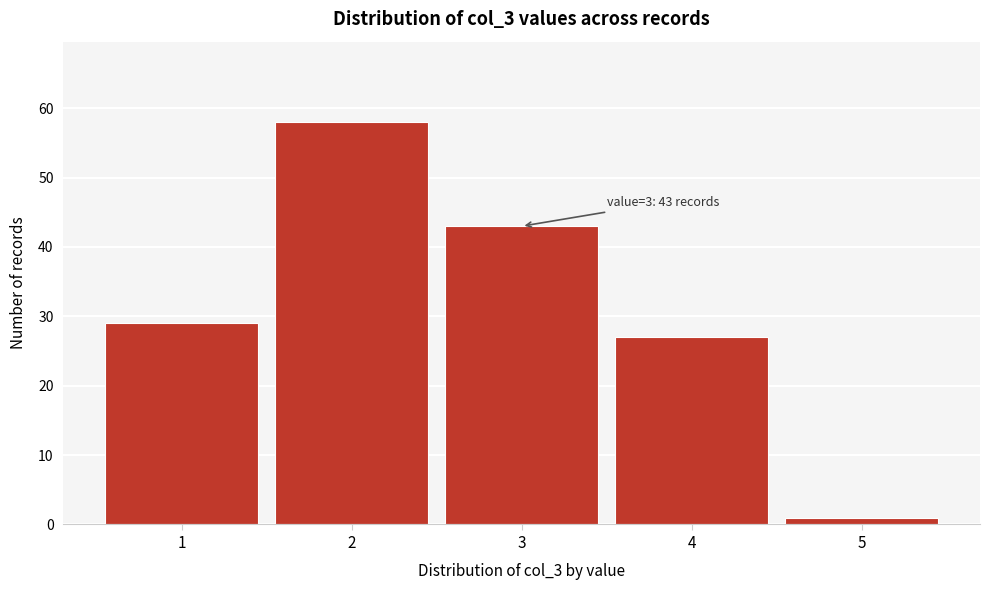

Reading left to right, list all the values displayed in this chart.

29	58	43	27	1